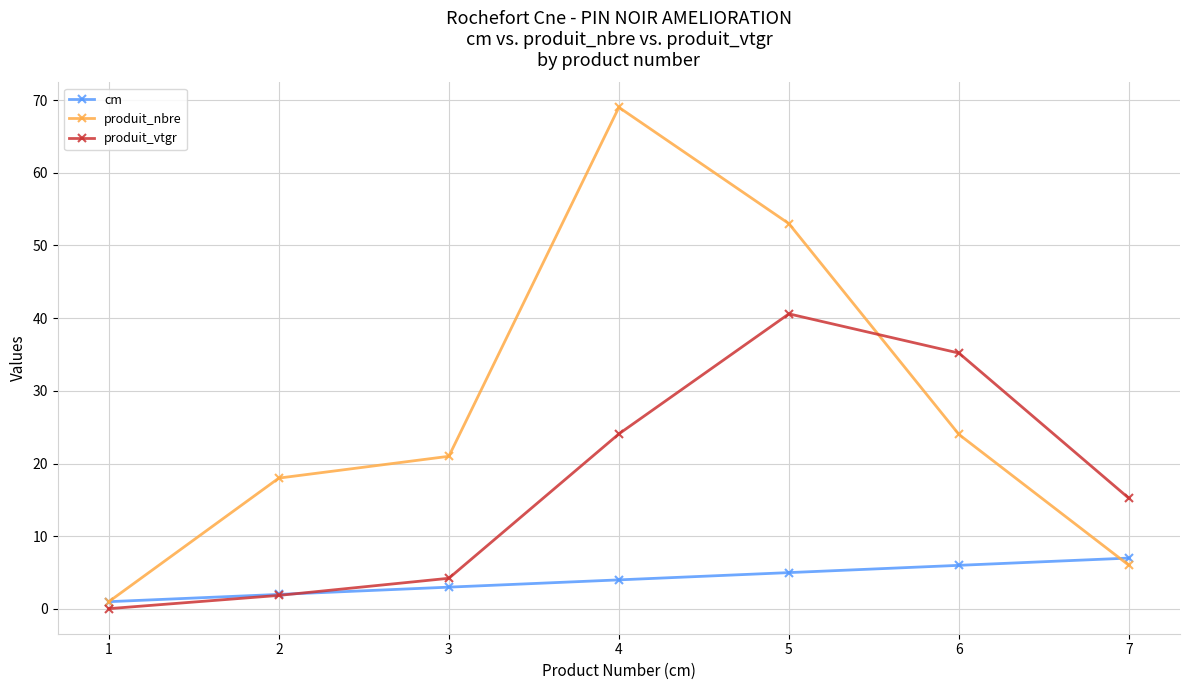

How many data points does each series have?

7